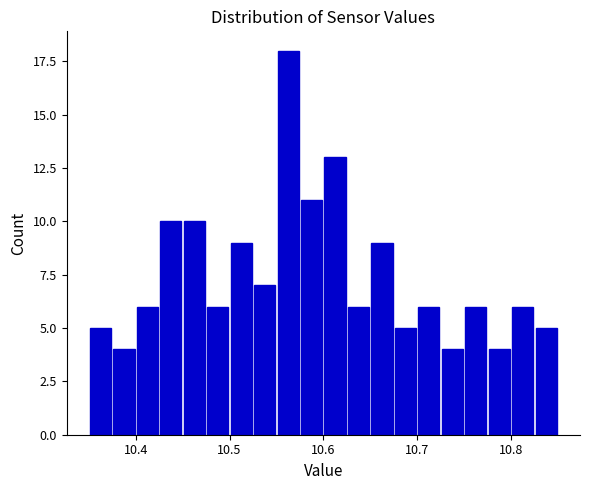

Around what value on the x-axis is the tallest bar? Give the approximate position of its centre, as read against the axis.

10.56